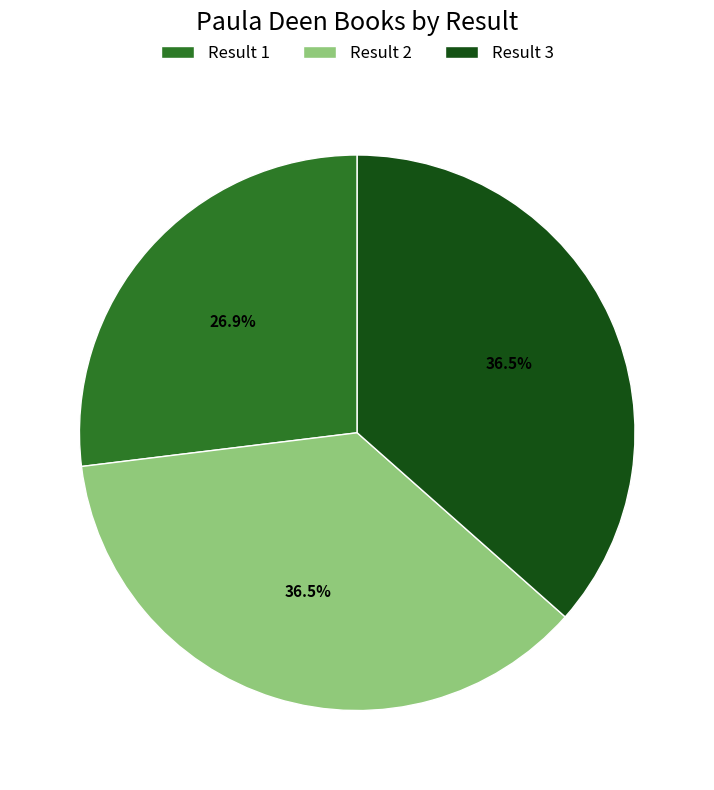

How many slices are in this pie chart?

3